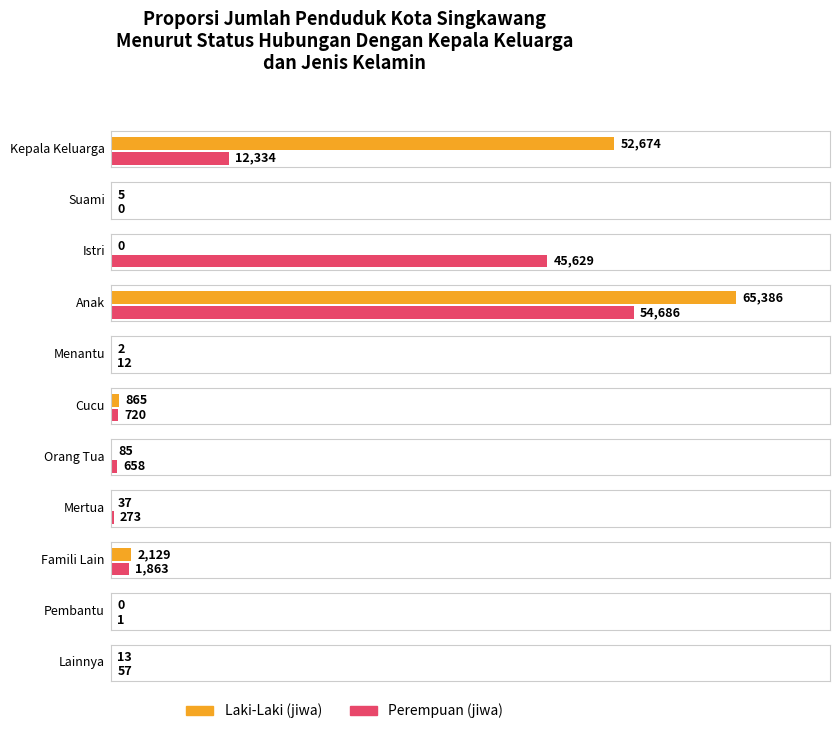

Which series has the widest spread of values?

Laki-Laki (jiwa)